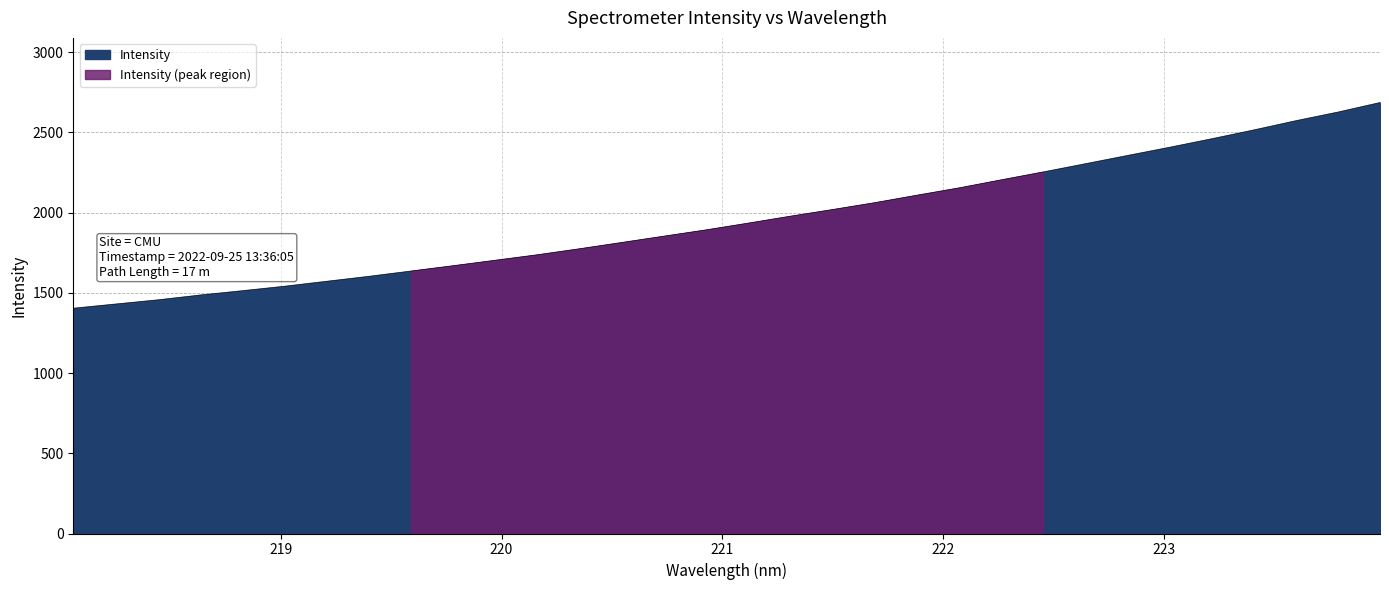

What is the sum of the values at 222.263 and 219.9712?

3906.4